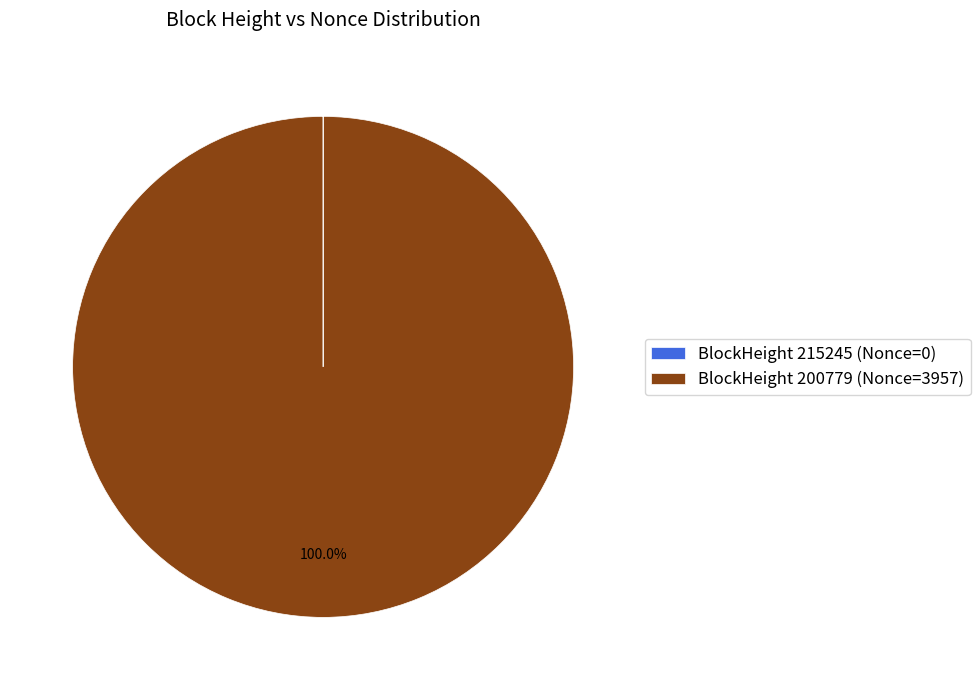

Which slice is the largest?

BlockHeight 200779 (Nonce=3957)